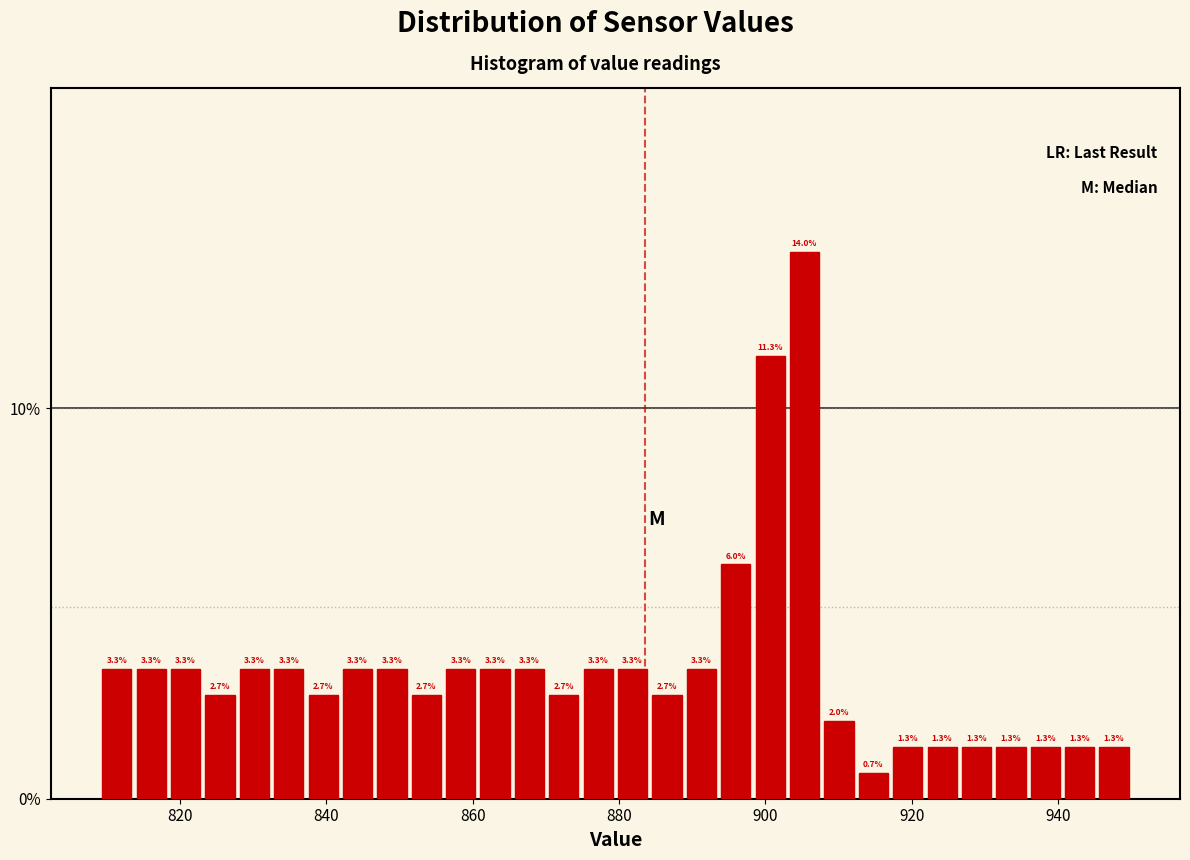

Read against the x-axis, roughly where is the centre of the tallest bar?

906